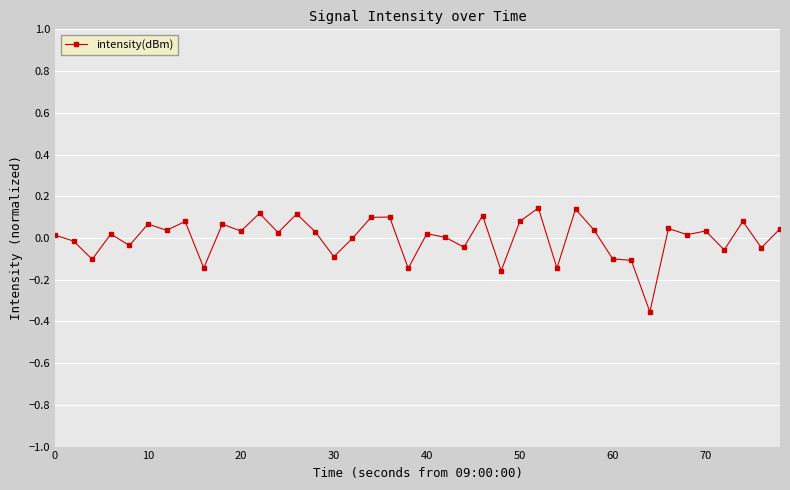

What is the difference between the maximum and minimum values?

0.5